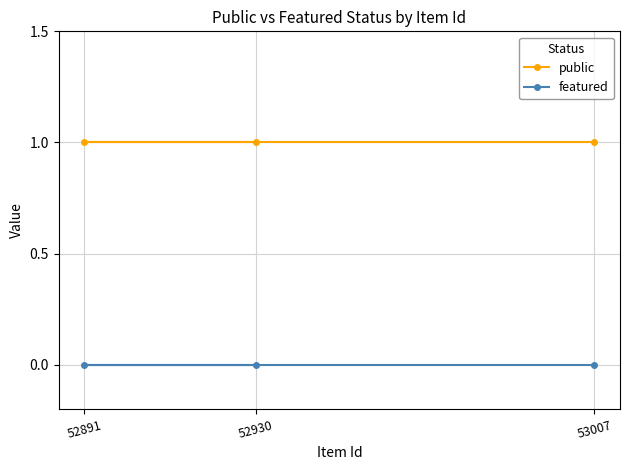

Does the chart display data point markers on the line(s)?

Yes